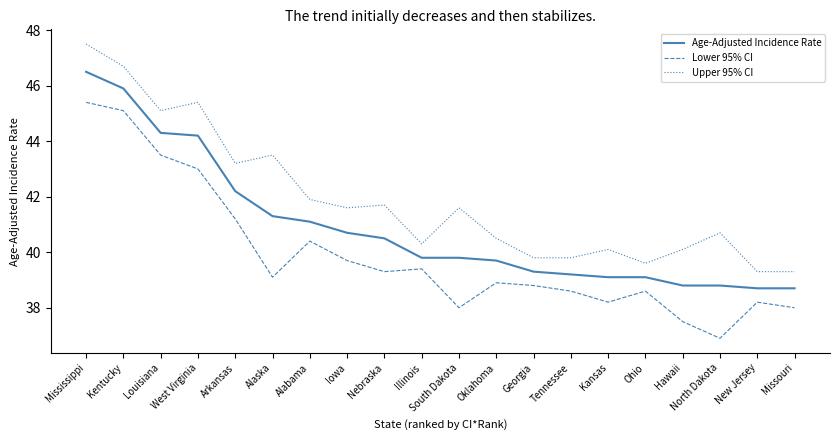

Rank the series by their maximum value, from lowest to highest.

Lower 95% CI, Age-Adjusted Incidence Rate, Upper 95% CI